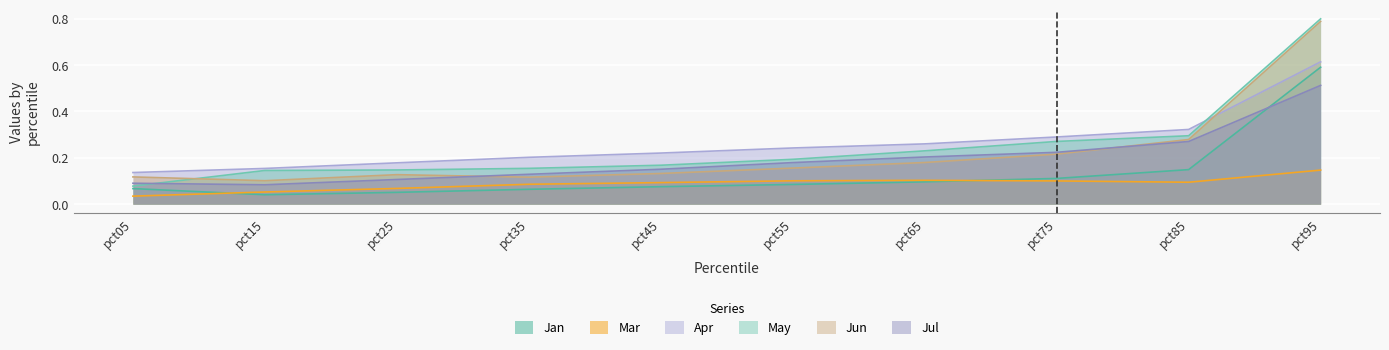

At which label does Jun reach its peak?

pct95